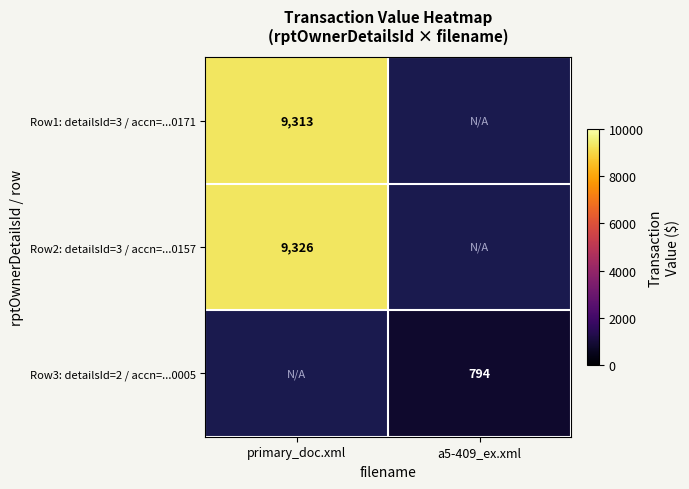

Count the number of data series in this chart.

3